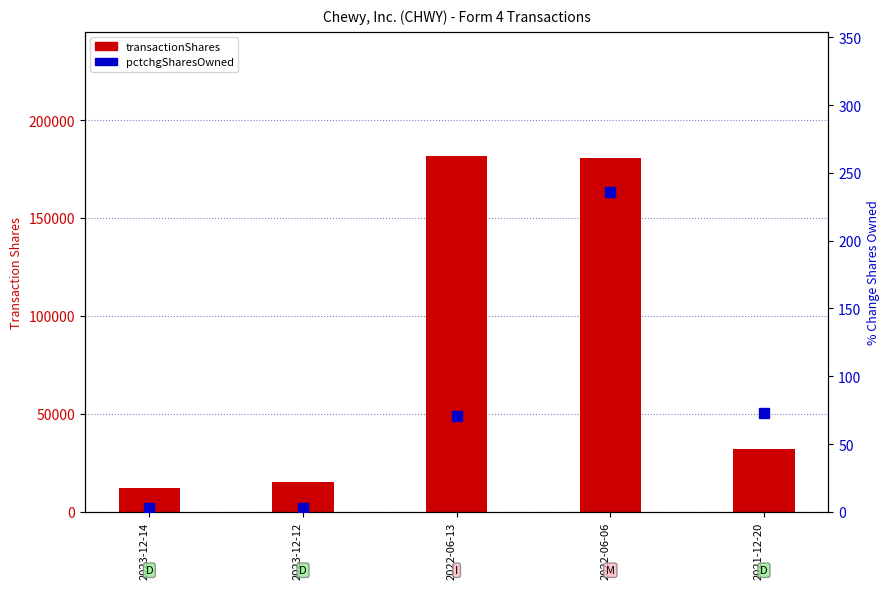

Reading right to left, transcribe all the data shown in this chart.

transactionShares: 2021-12-20=32278	2022-06-06=180636	2022-06-13=181478	2023-12-12=15353	2023-12-14=12242
pctchgSharesOwned: 2021-12-20=73	2022-06-06=236	2022-06-13=71	2023-12-12=3	2023-12-14=3